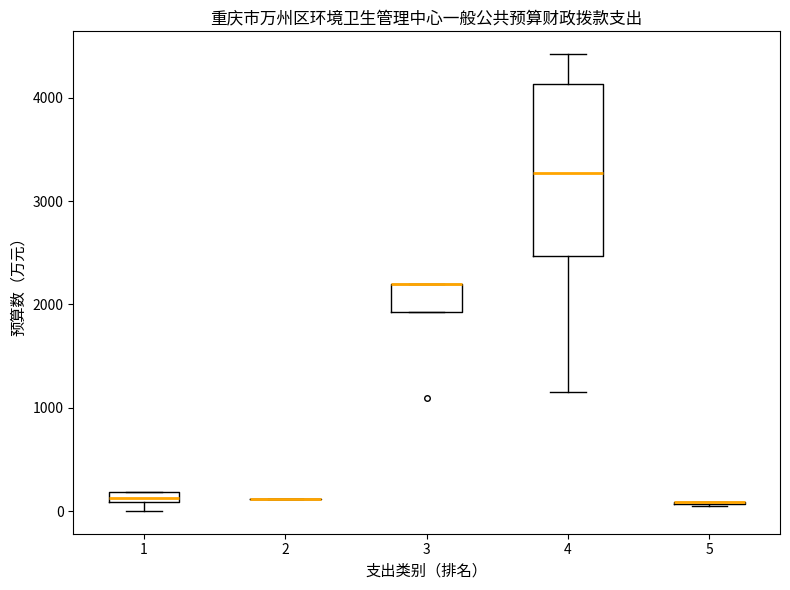

Comparing the boxes themselves (not the whiskers), which one is the tallest?

4